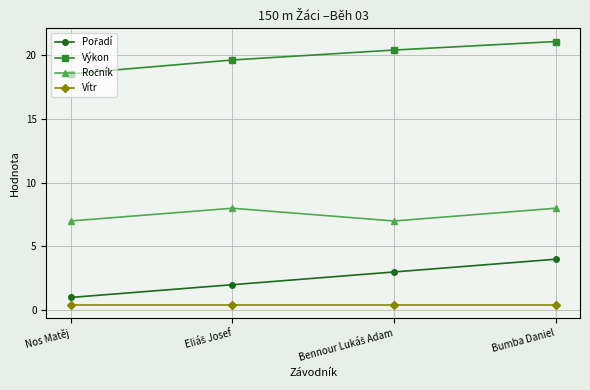

What is the minimum value shown in the chart?

0.4